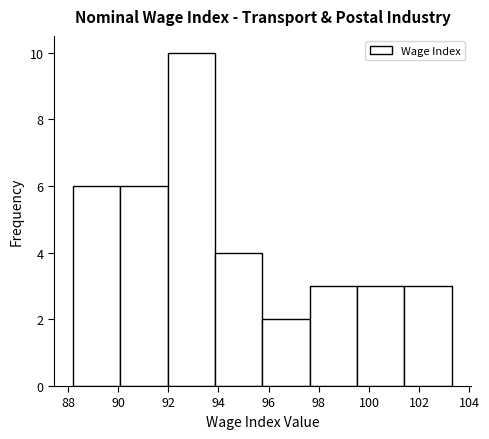

What is the height of the bar covering 101.4 to 103.4 on the x-axis? Neither the bar edges nor the heights are printed on the chart, so give them approximately, as read against the axes.

3